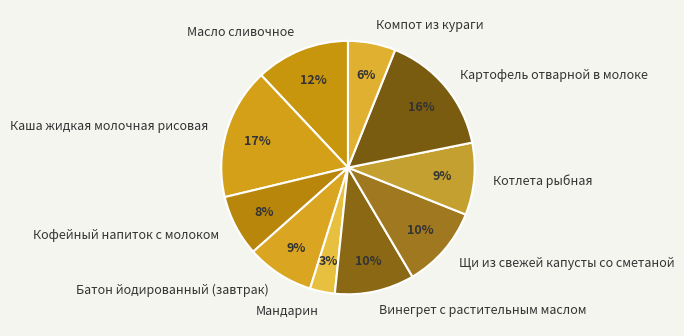

Which category has the smallest portion of the pie?

Мандарин